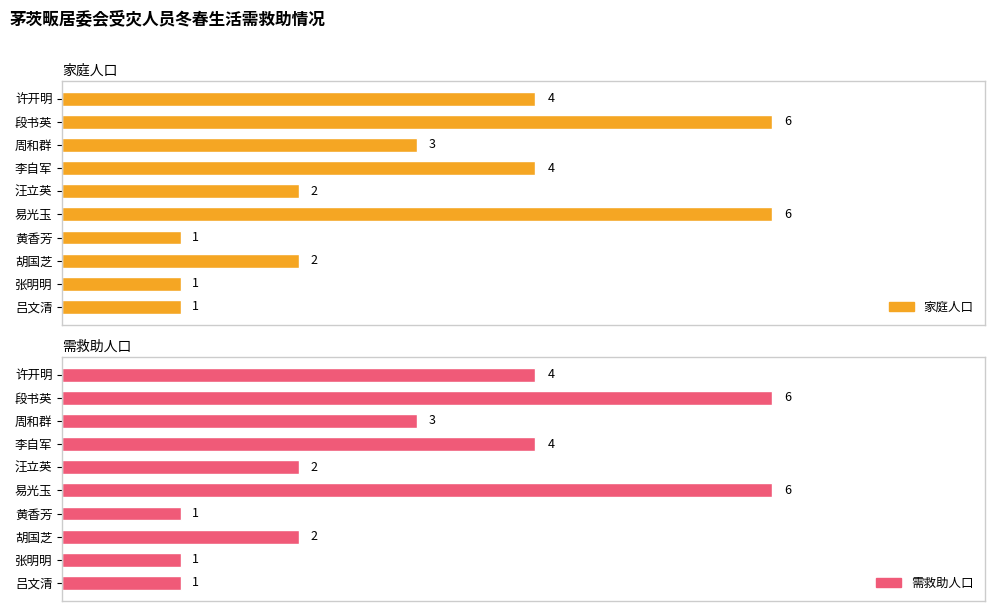

How many bars are there in total?

20